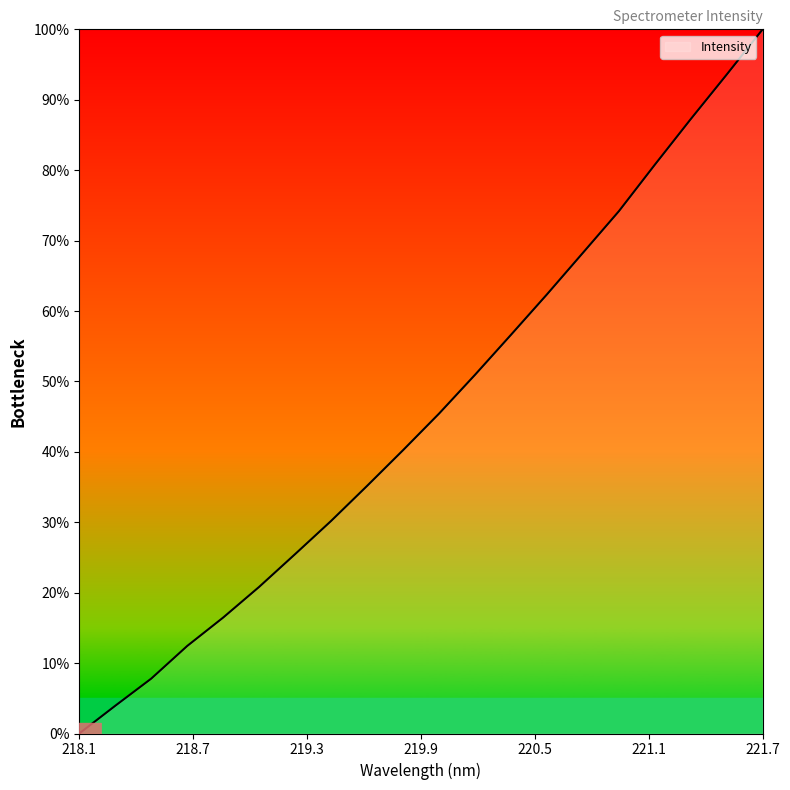

Reading left to right, list all the values displayed in this chart.

0.0	3.9	7.8	12.4	16.5	20.8	25.5	30.2	35.2	40.2	45.4	50.9	56.6	62.4	68.3	74.2	80.8	87.2	93.6	100.0